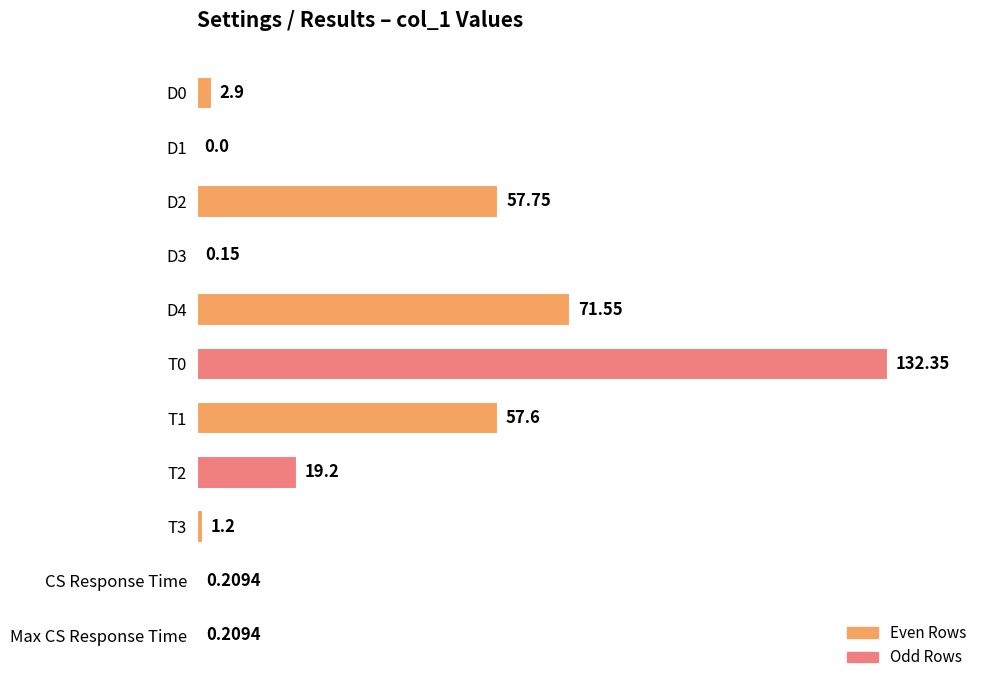

Which has a higher value, D1 or Max CS Response Time?

Max CS Response Time